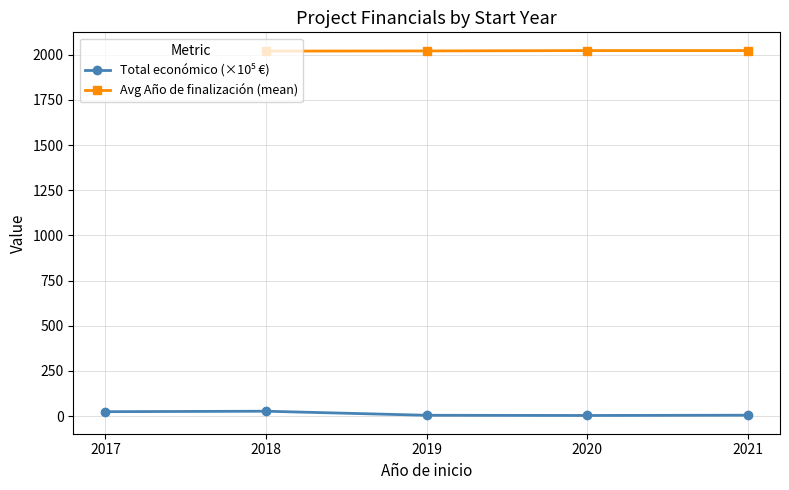

True or false: Total económico (×10⁵ €) and Avg Año de finalización (mean) intersect in this chart.

False